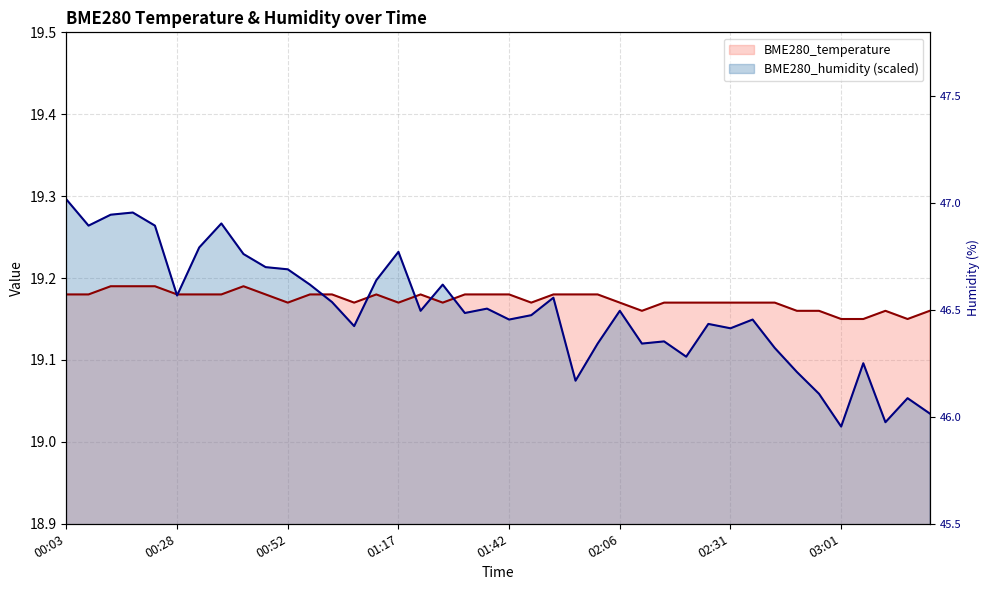

How many times do BME280_temperature and BME280_humidity cross each other?

7